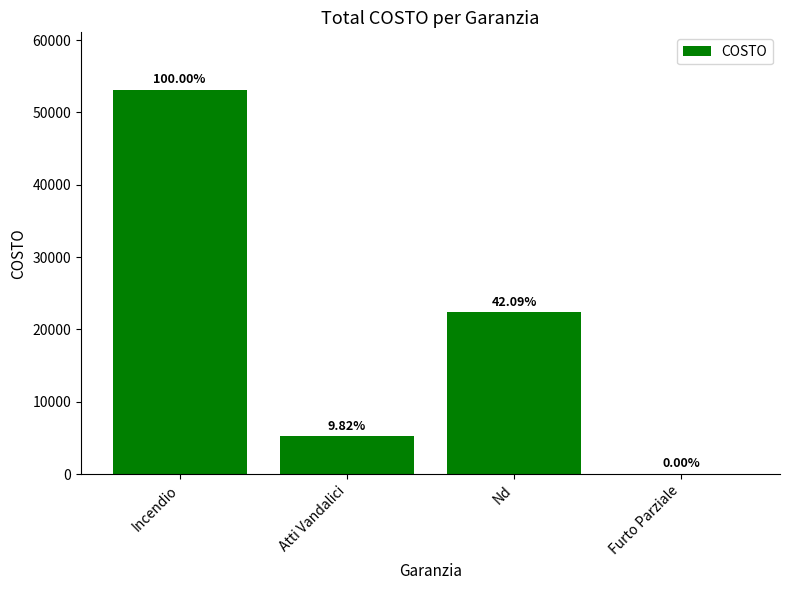

What is the label of the 2nd bar from the right?

Nd